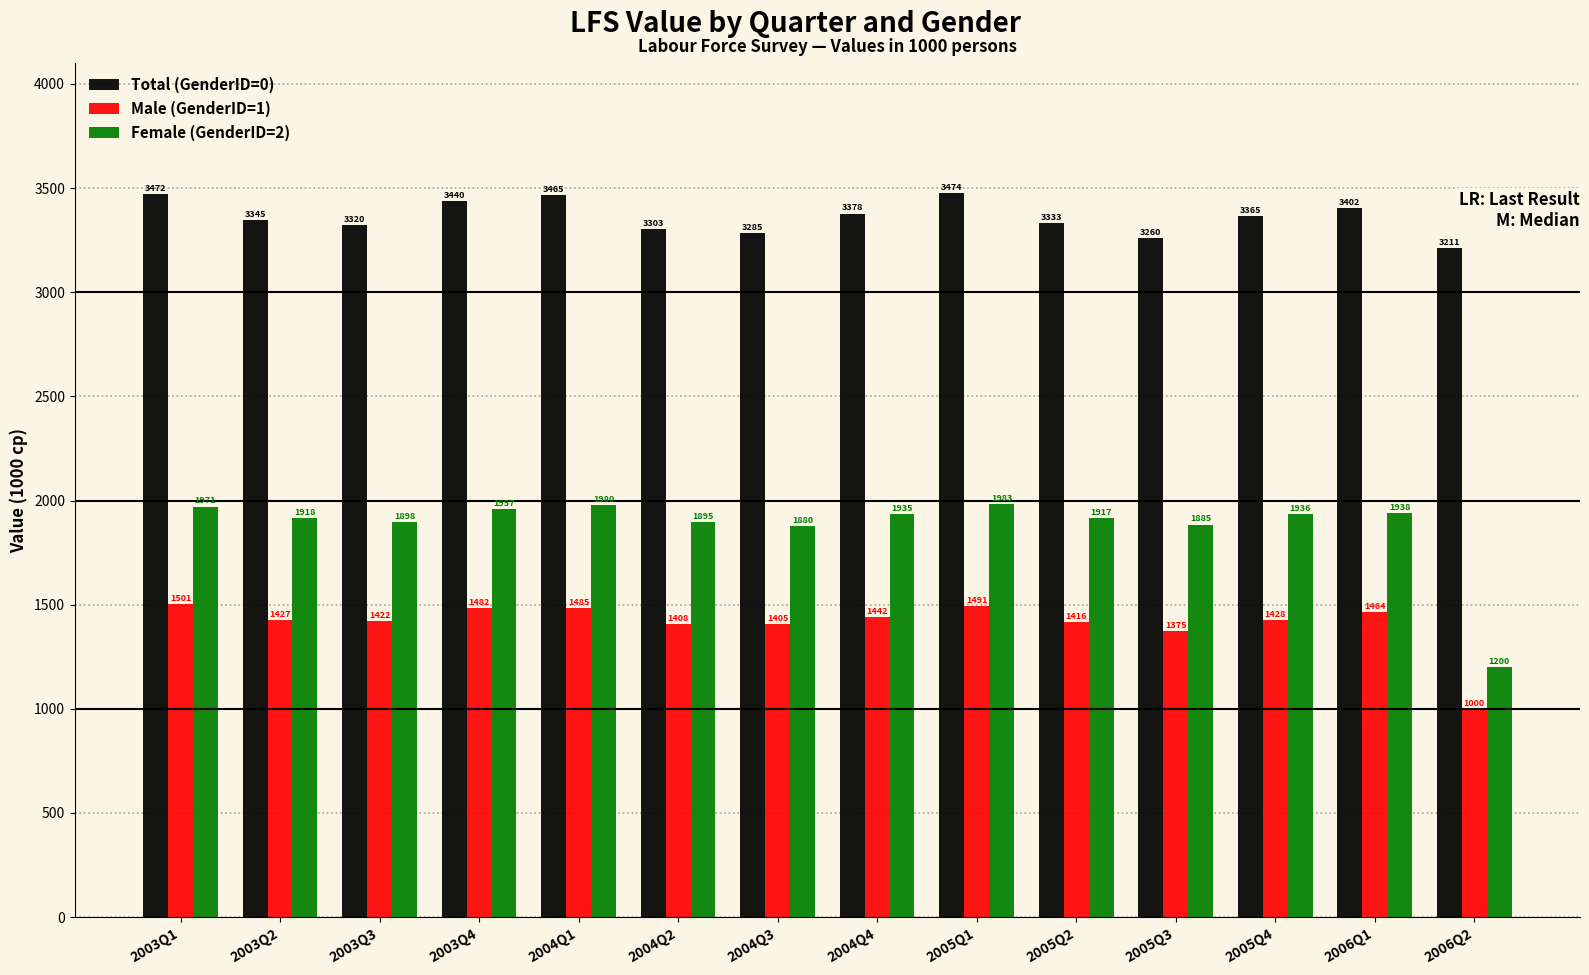

What is the value of the Male (GenderID=1) bar at the 2nd from the left?

1426.6